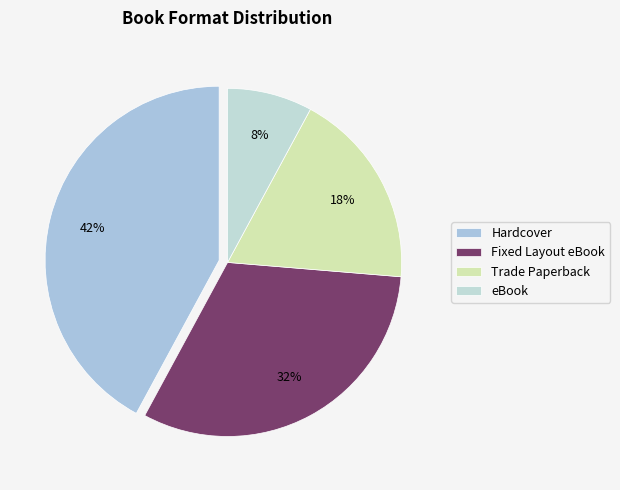

To the nearest percent, what portion does Trade Paperback represent?

18%